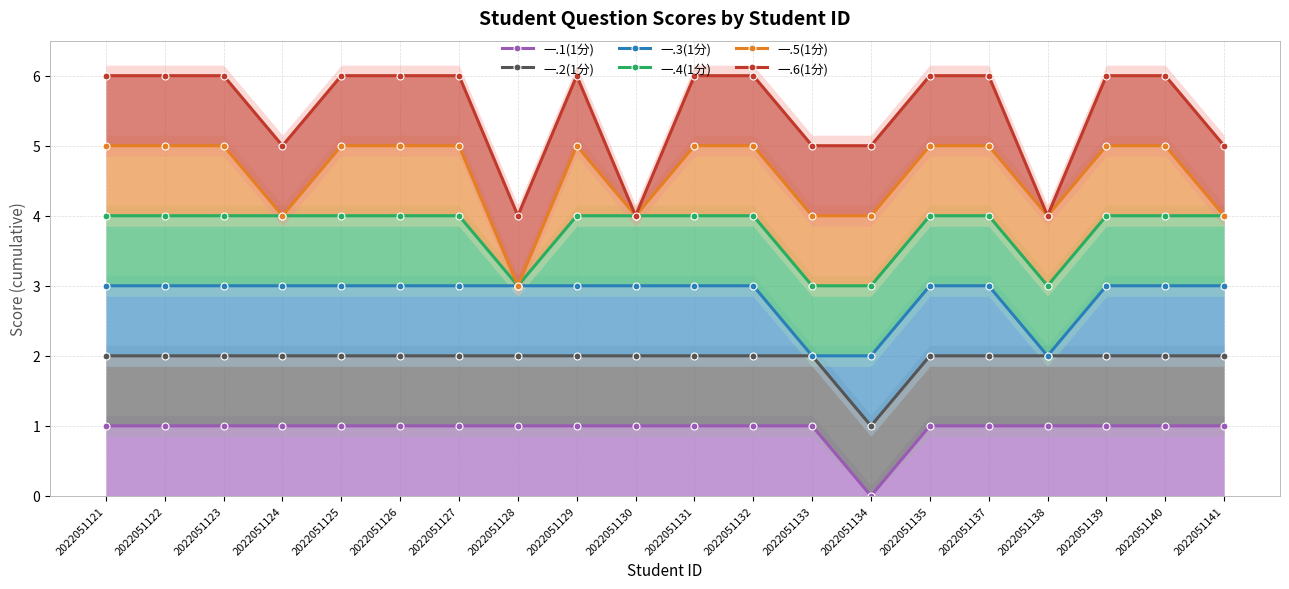

Which series has the largest total across all categories?

一.6(1分)